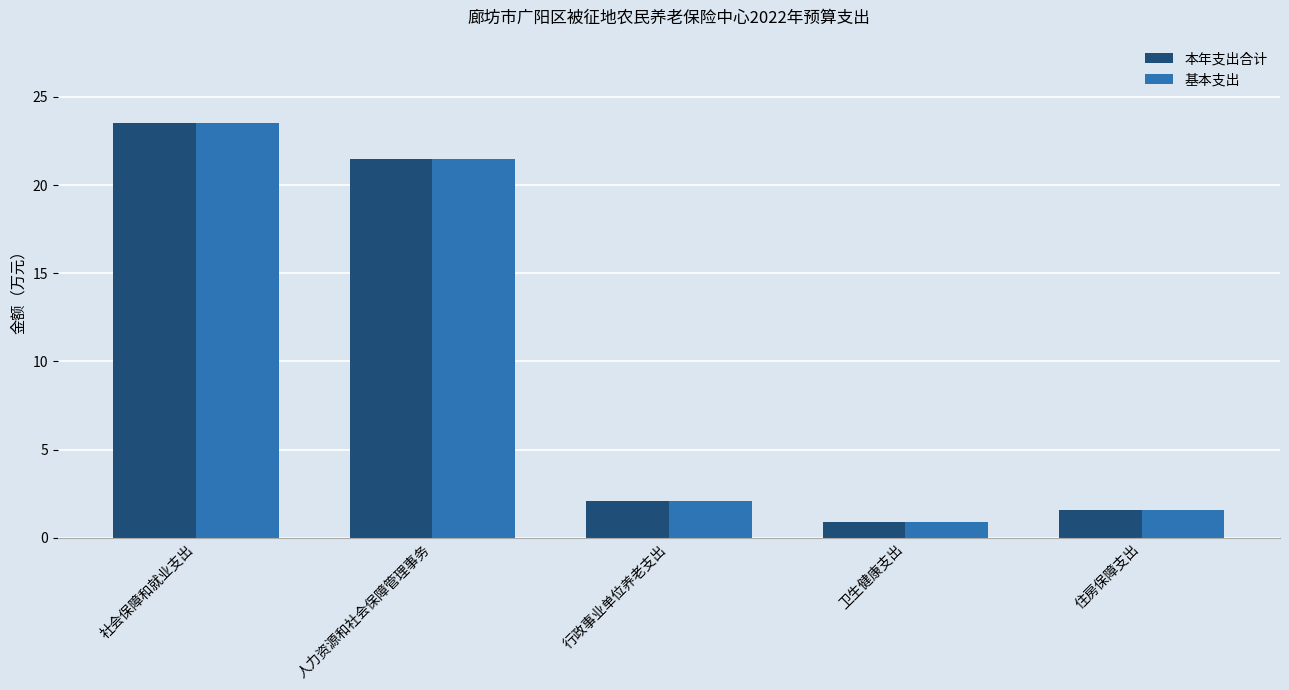

What are all the series names shown in the legend?

本年支出合计, 基本支出